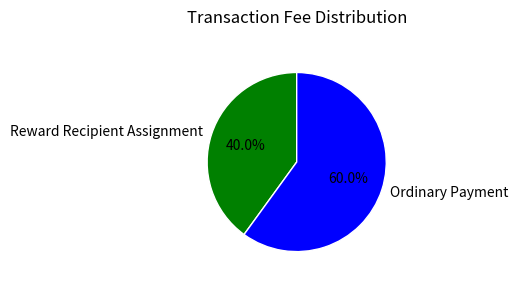

What is the largest slice in the pie chart?

Ordinary Payment